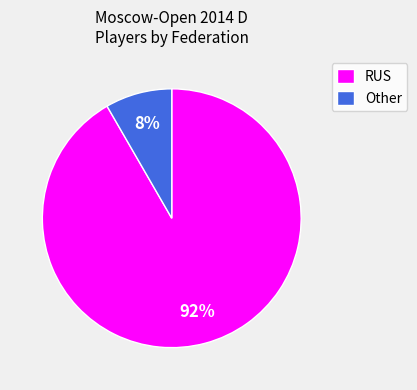

To the nearest percent, what is the average slice percentage?

50%